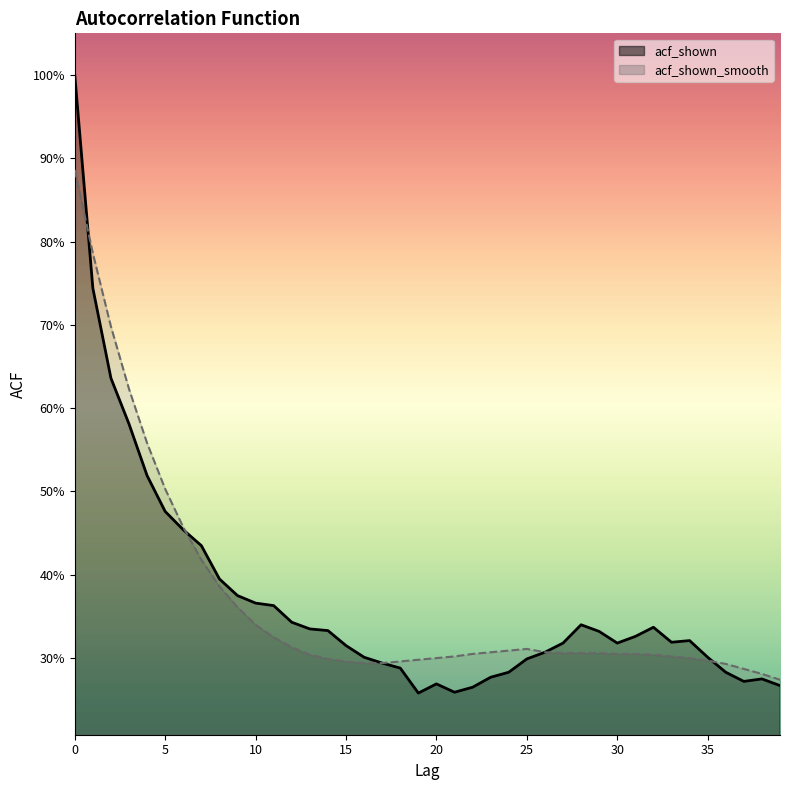

What is the approximate value of acf_shown at 5?

0.5